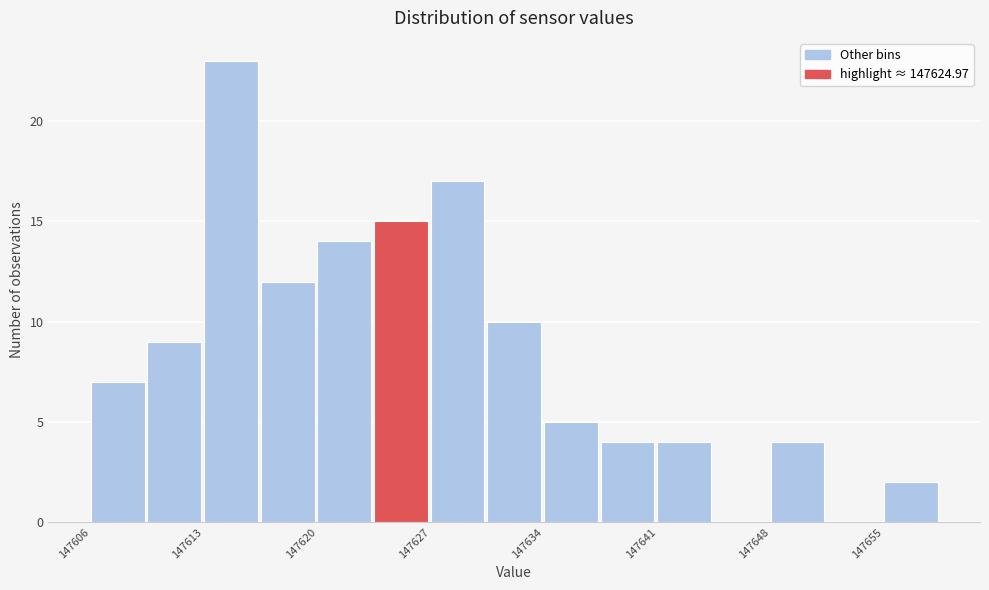

Around what value on the x-axis is the tallest bar? Give the approximate position of its centre, as read against the axis.

147614